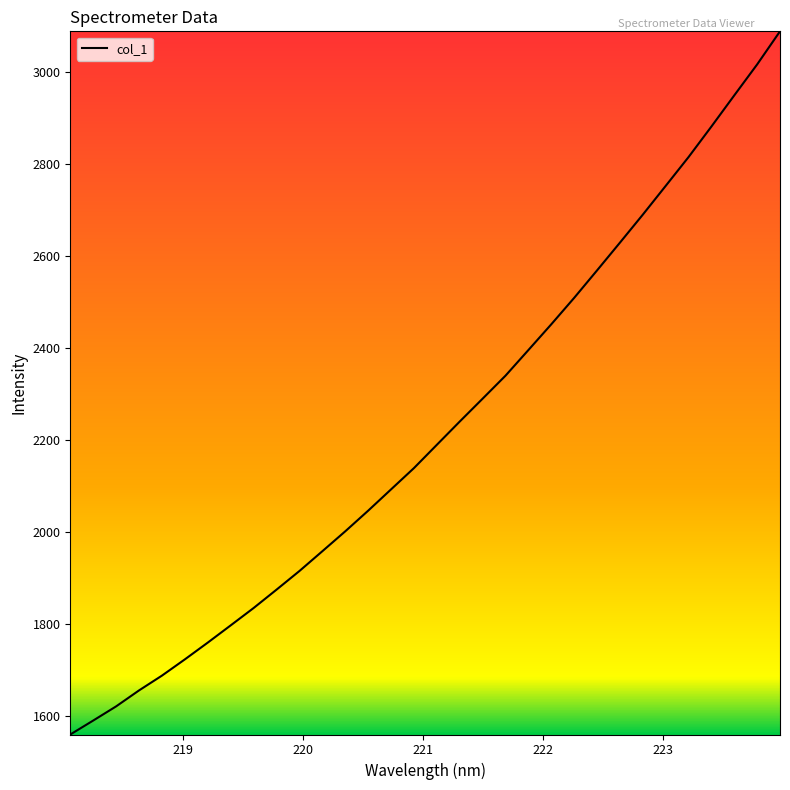

What is the difference between the maximum and minimum values?

1529.3